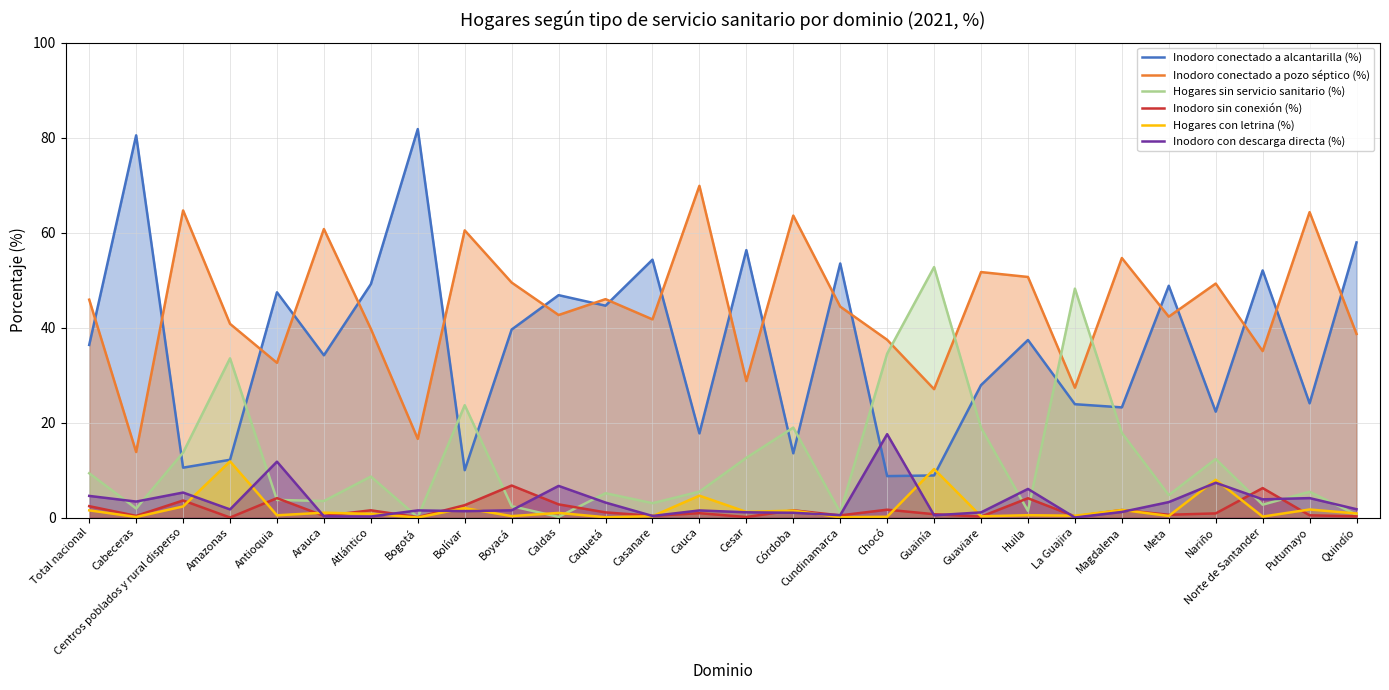

At which label does Inodoro conectado a alcantarilla (%) first exceed 37?

Cabeceras